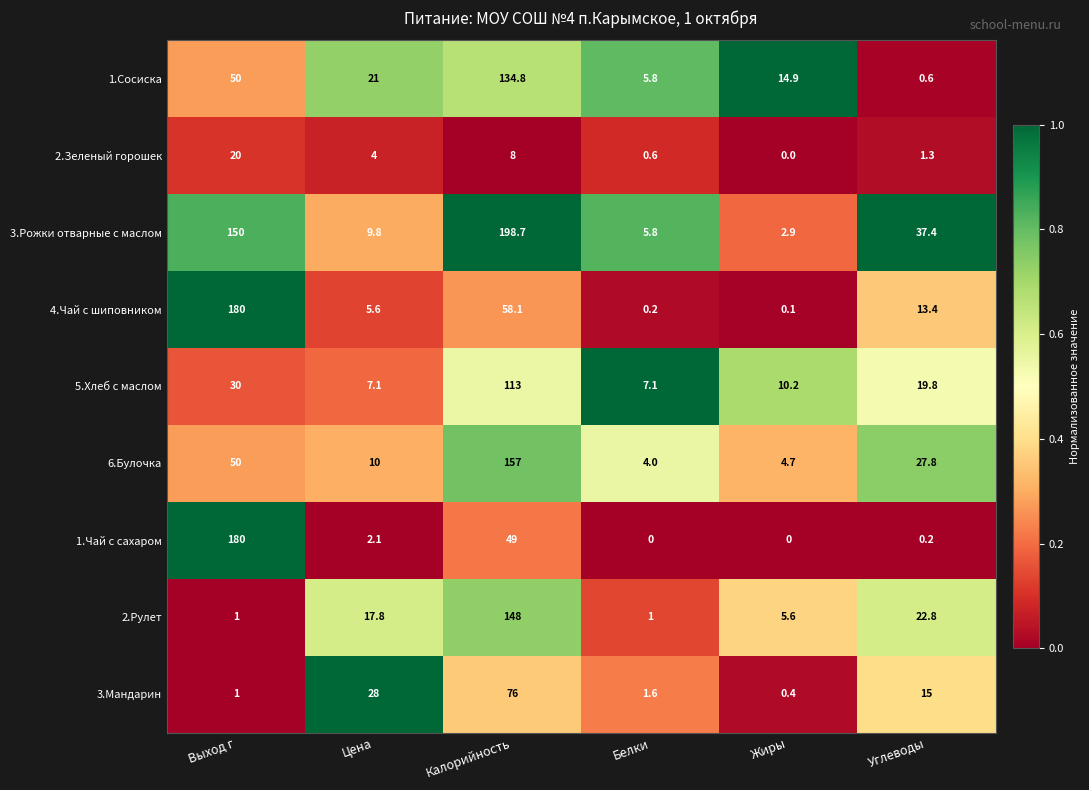

What is the difference between the 1.Чай с сахаром values at Калорийность and Белки?

49.0